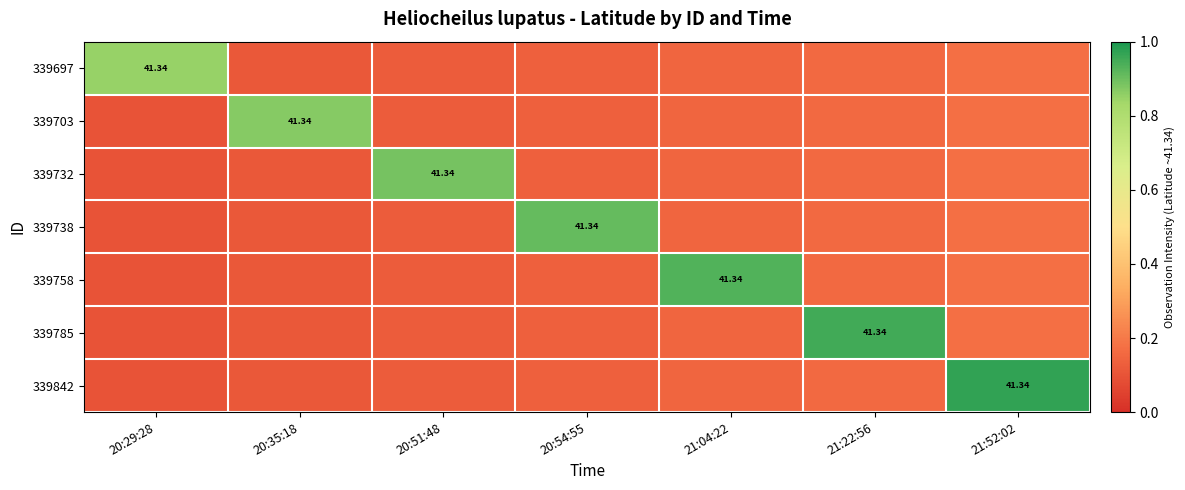

Between 20:29:28 and 20:51:48, which series saw the biggest shift?

339732